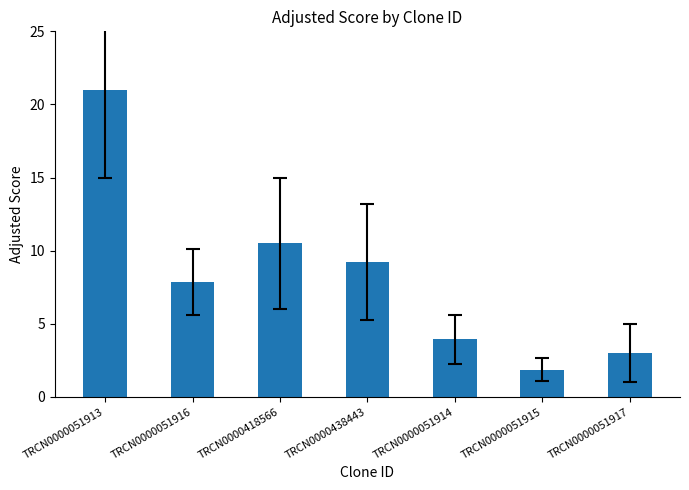

What is the greatest value displayed?

21.0